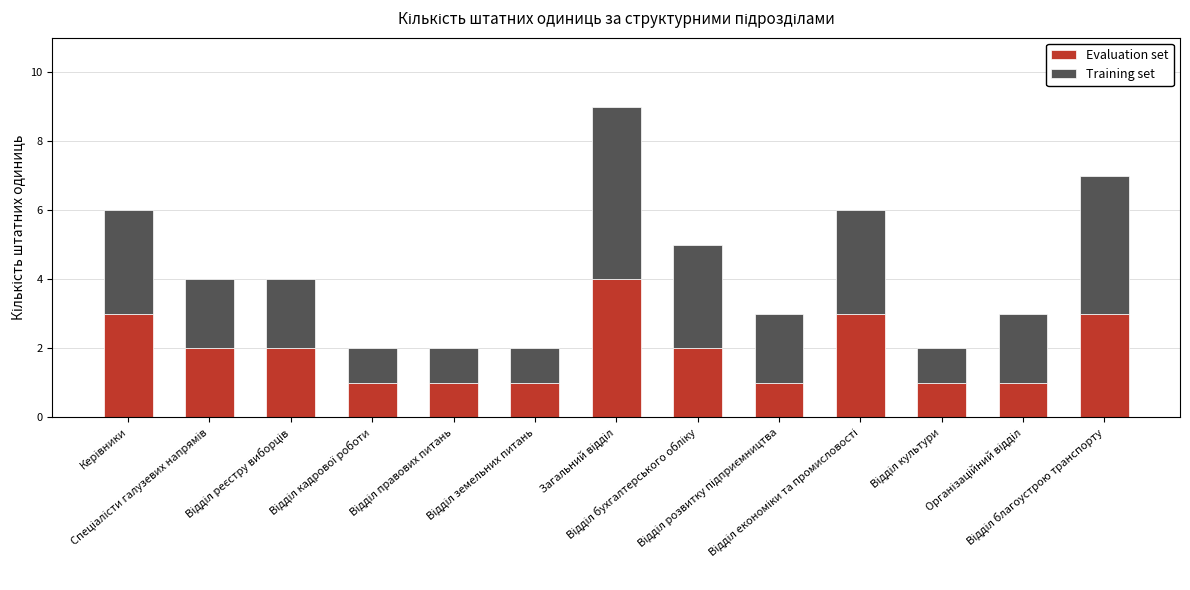

How many data points in Evaluation set are less than 2?

6